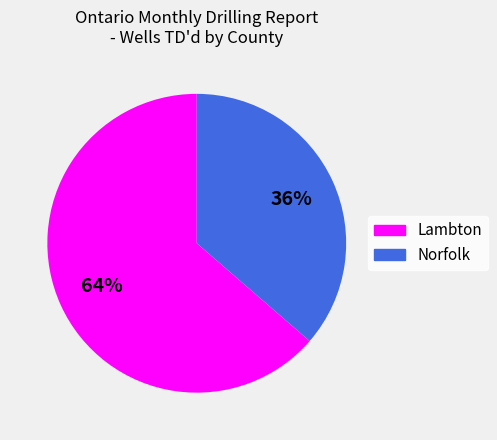

Which slice represents more than half of the pie?

Lambton